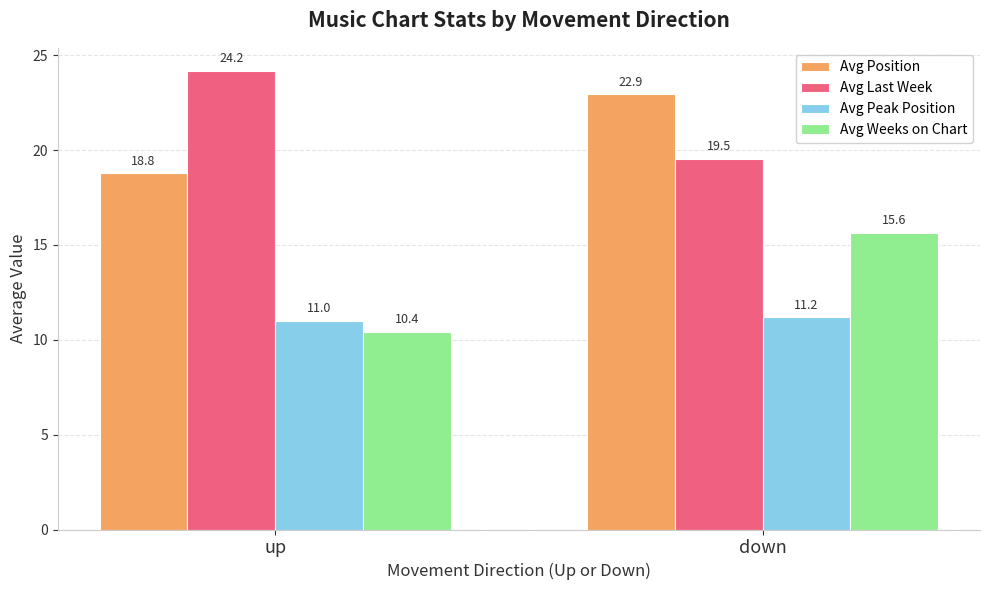

How many bars are there in total?

8